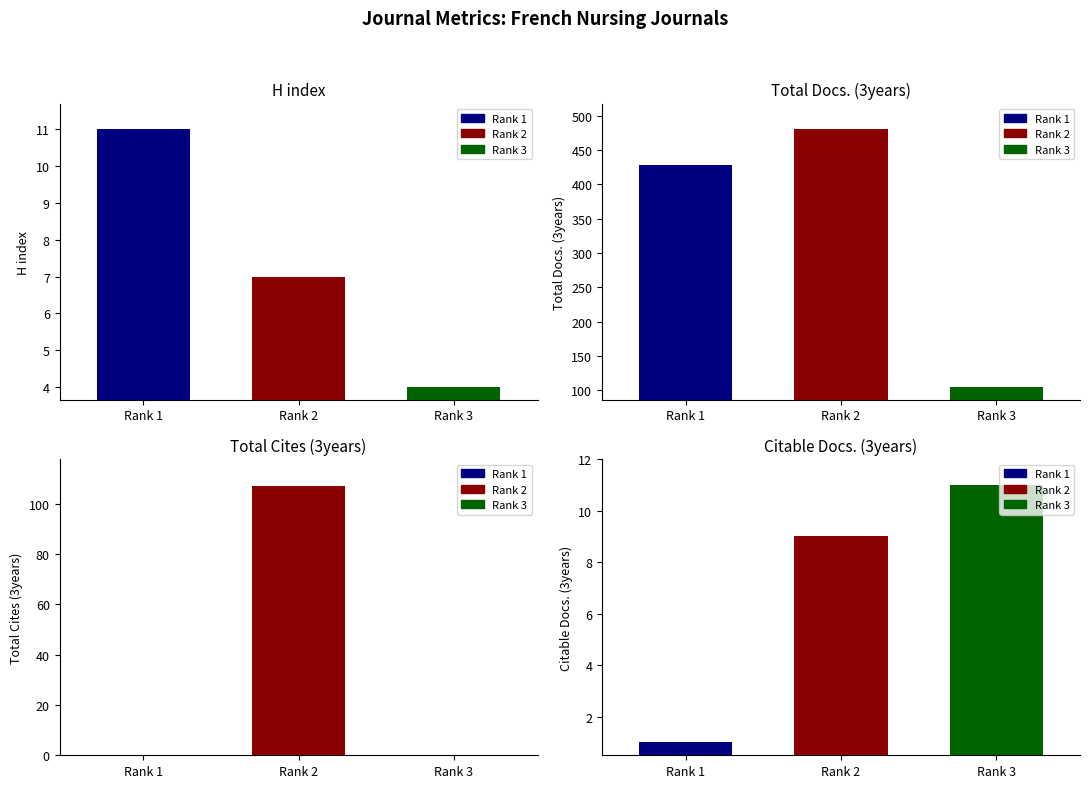

At which category does the chart reach its minimum across all series?

Rank 1